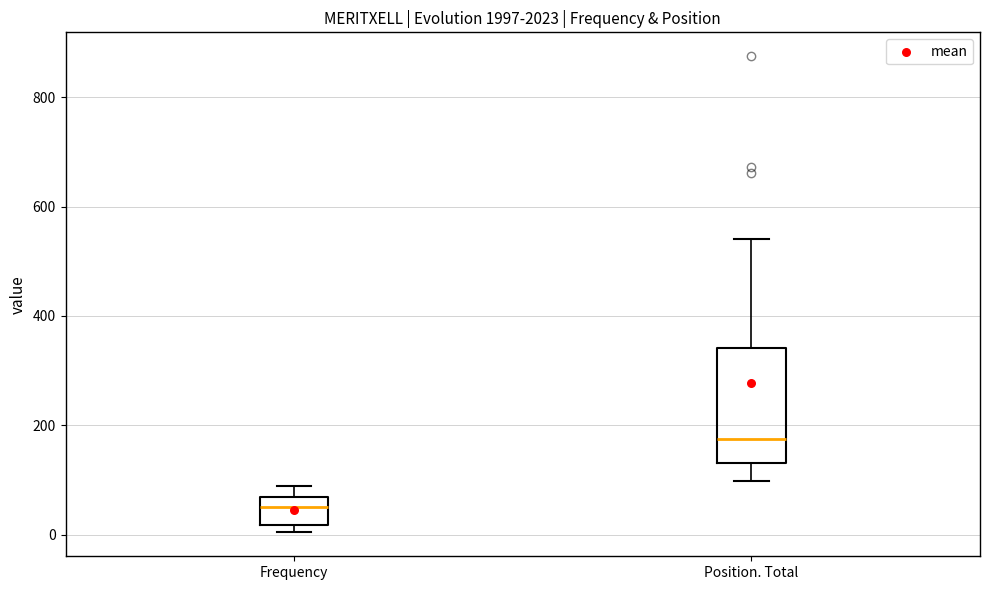

Which box's median line is the highest?

Position. Total